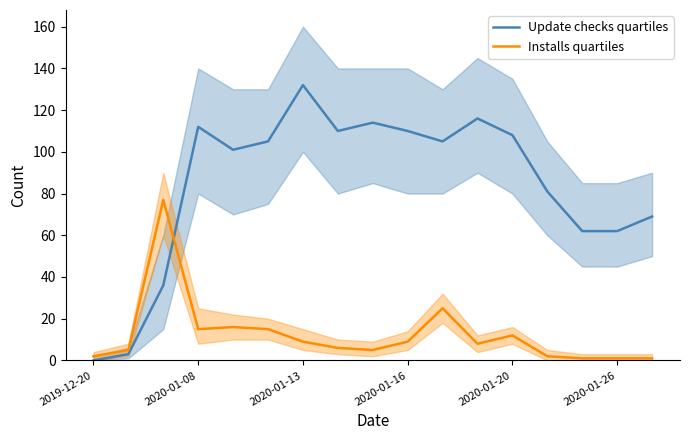

Is it true that Installs quartiles equals 2 at 2019-12-20?

True